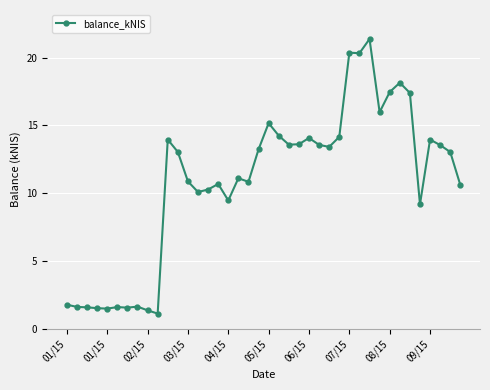

Does the chart have visible grid lines?

Yes